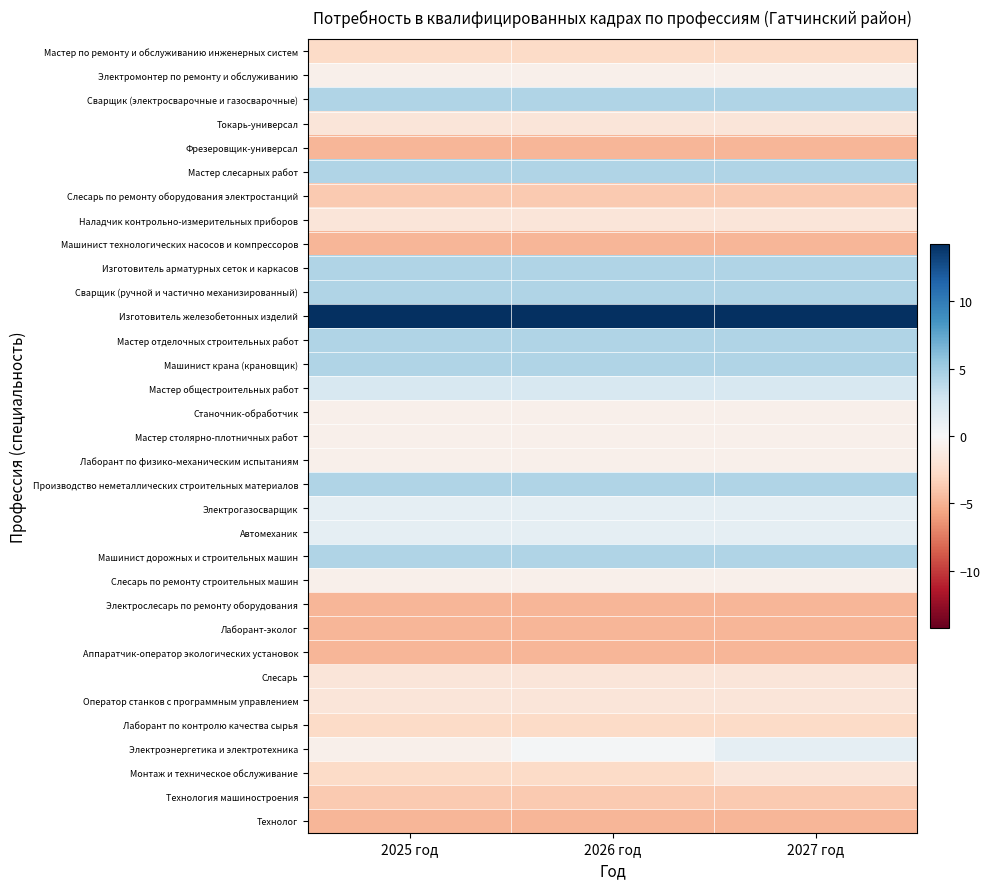

At which category does the chart reach its minimum across all series?

2025 год